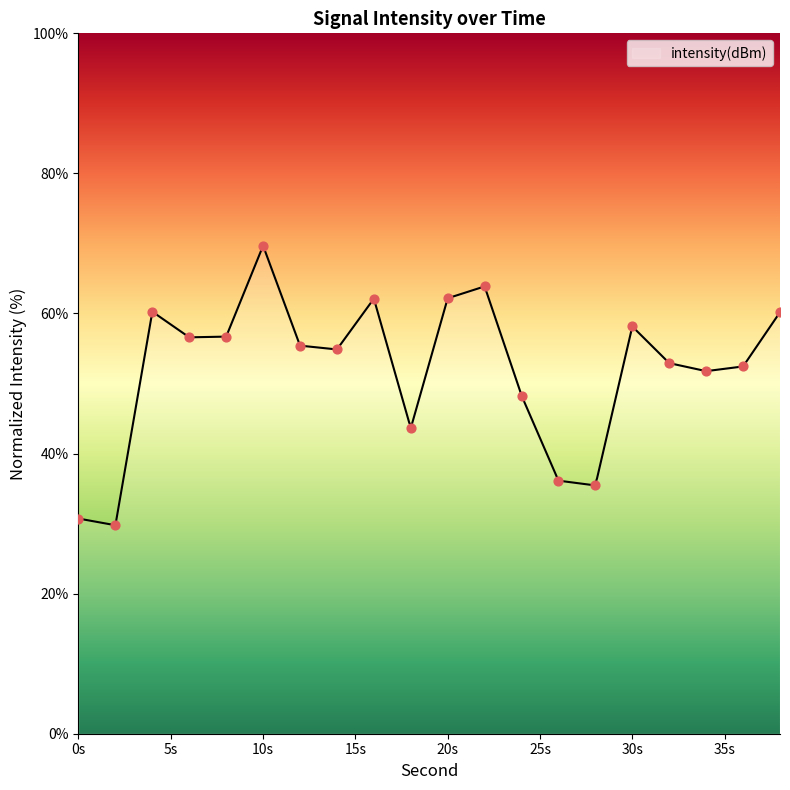

What is the change in value from 14 to 16?

+7.3